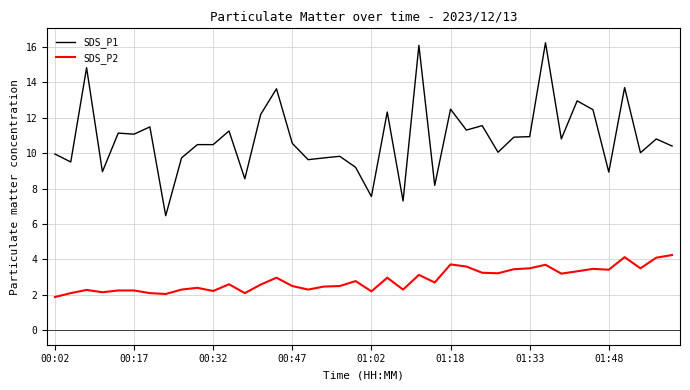

What is the minimum value for SDS_P2?

1.9